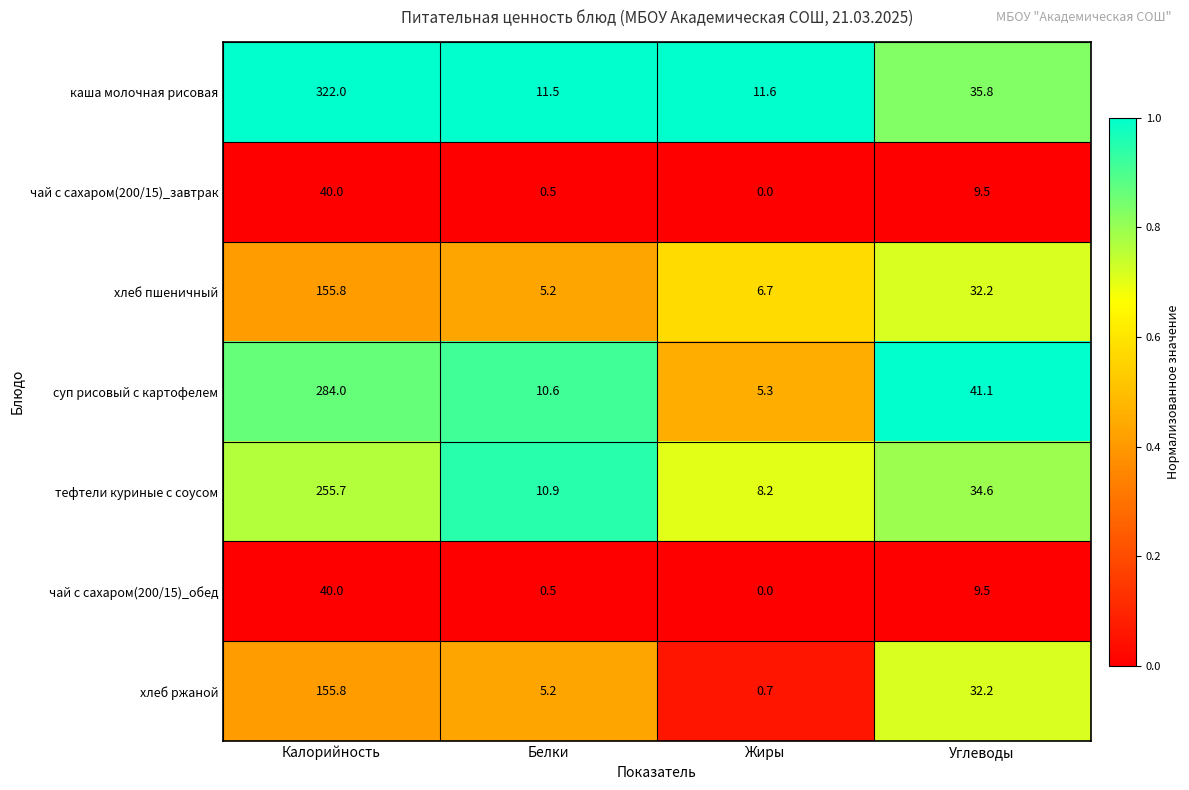

Which series has the widest spread of values?

каша молочная рисовая